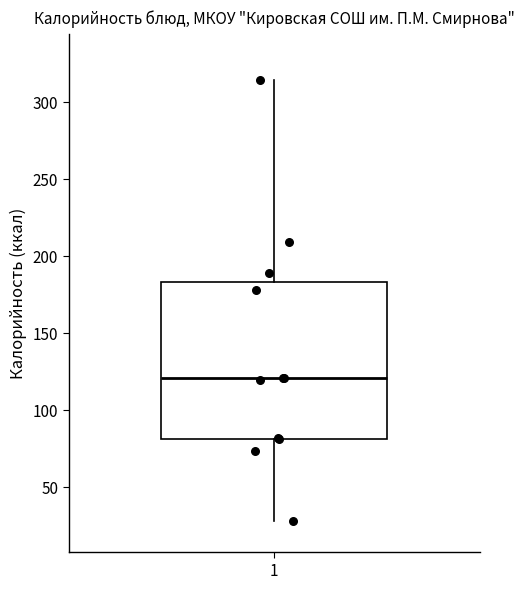

Transcribe this box plot: give where the median line is, the range the box spans, and where the two whiskers end, as read against the y-axis. The values are not printed on the chart, so give them approximately, as read against the axis.

median 120, box 80 to 185, whiskers 30 to 315